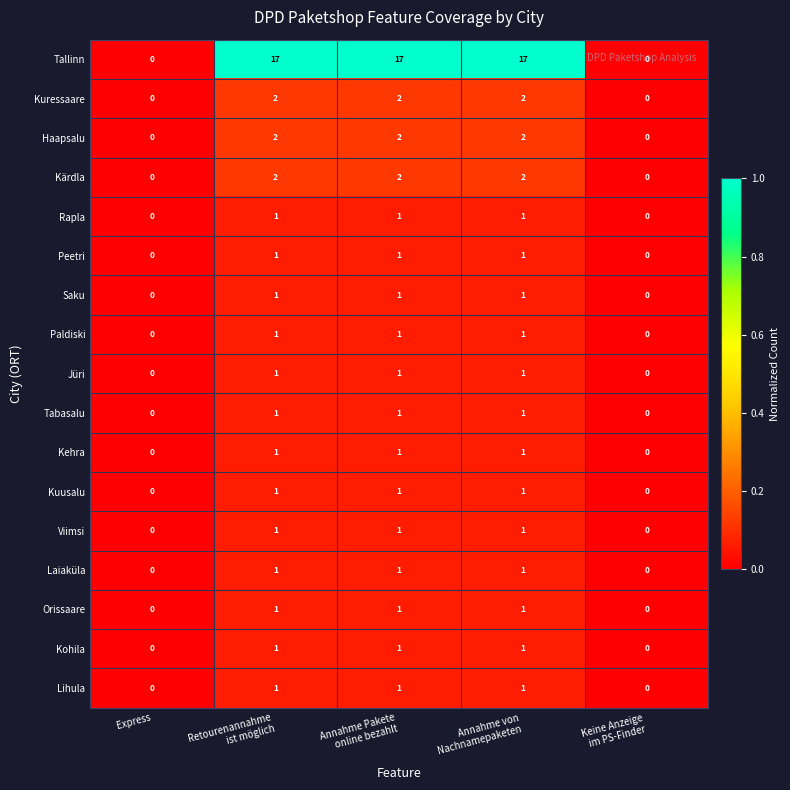

The Laiaküla series shows 0 at Express. True or false?

True